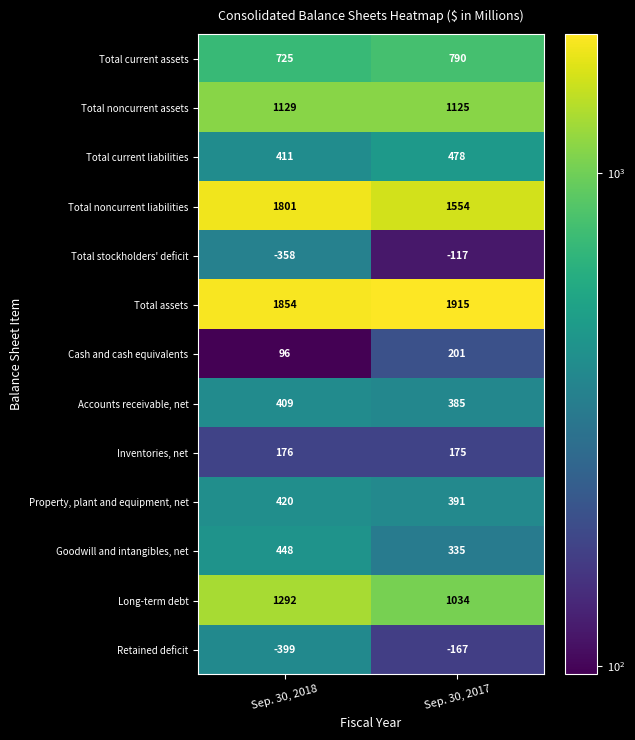

At which category is the sum across all series the highest?

Sep. 30, 2017